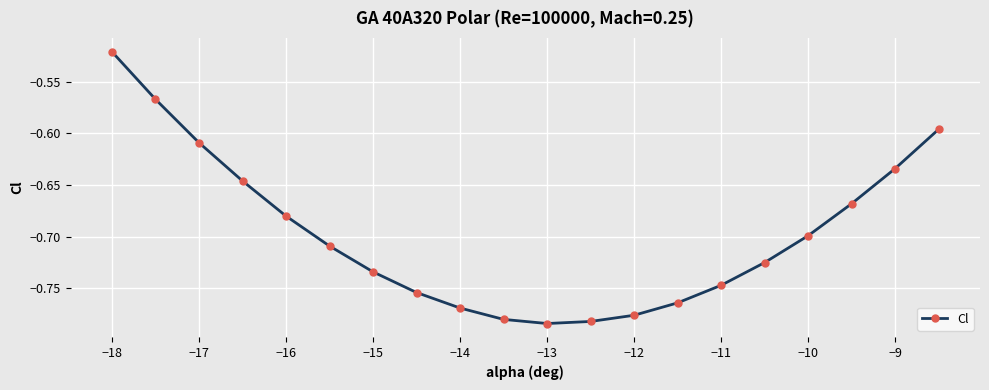

Count the number of categories in the chart.

20